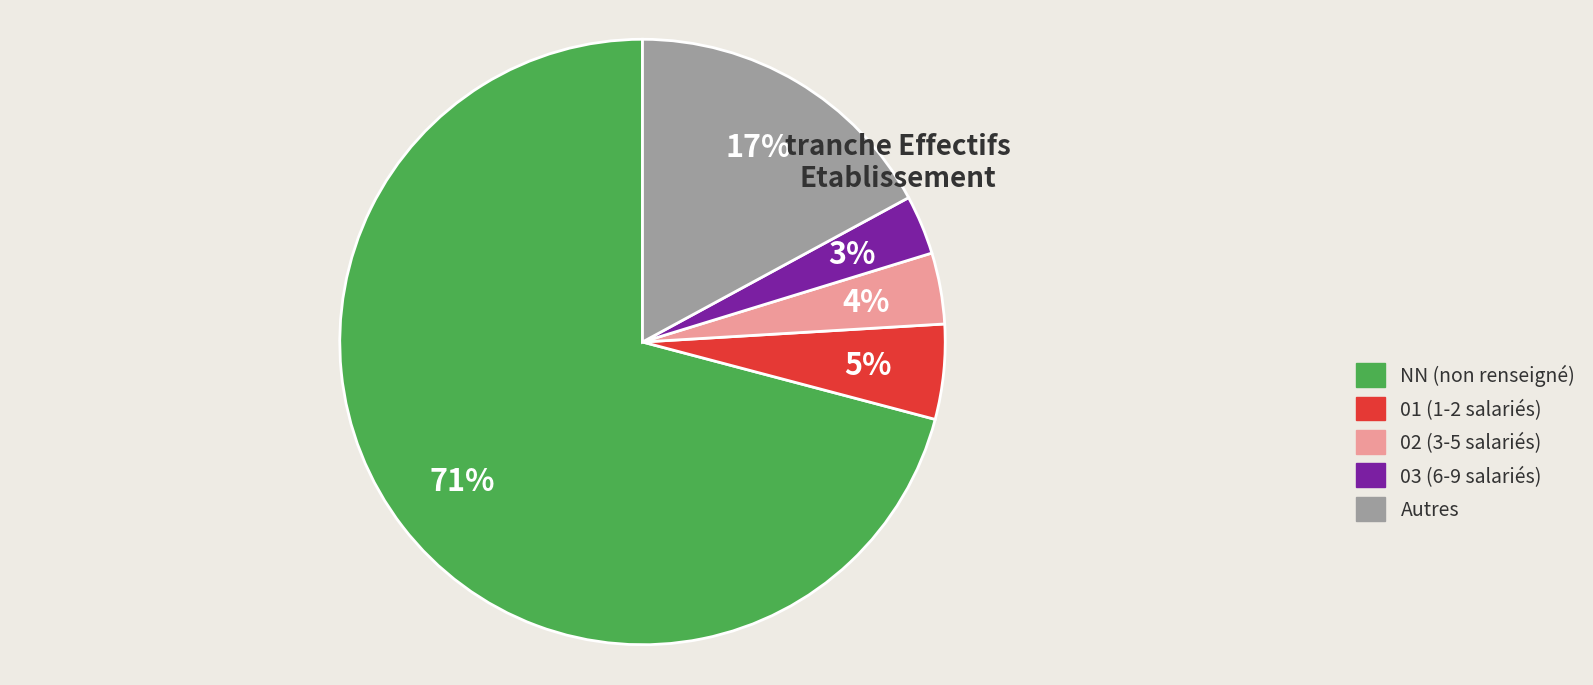

To the nearest percent, what is the average slice percentage?

20%